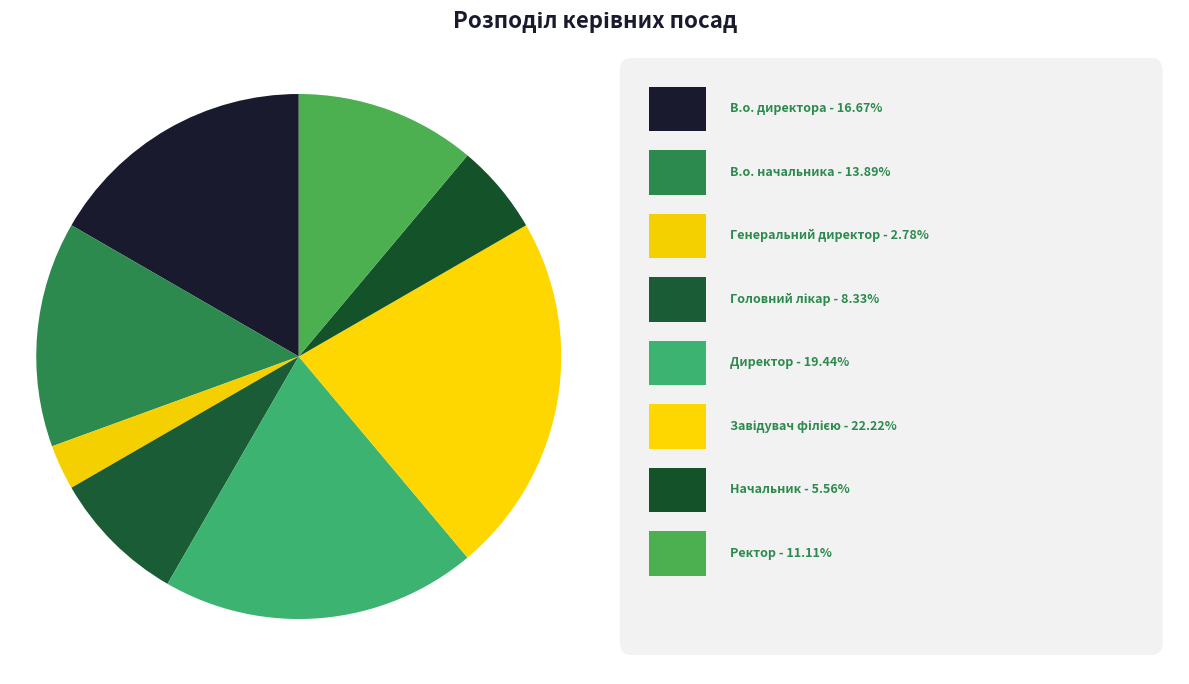

How many segments does this pie chart have?

8